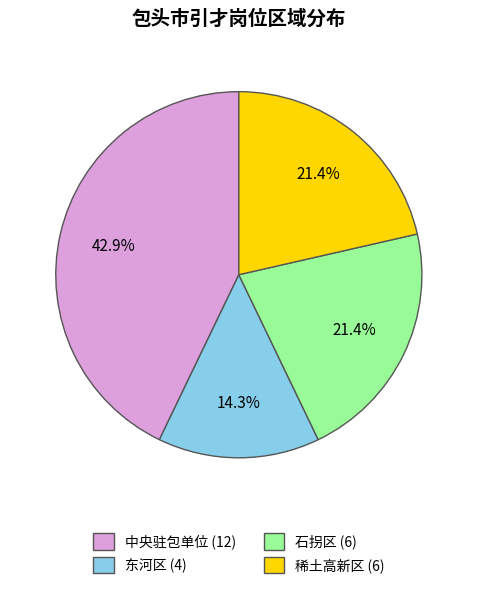

To the nearest percent, what is the average slice percentage?

25%